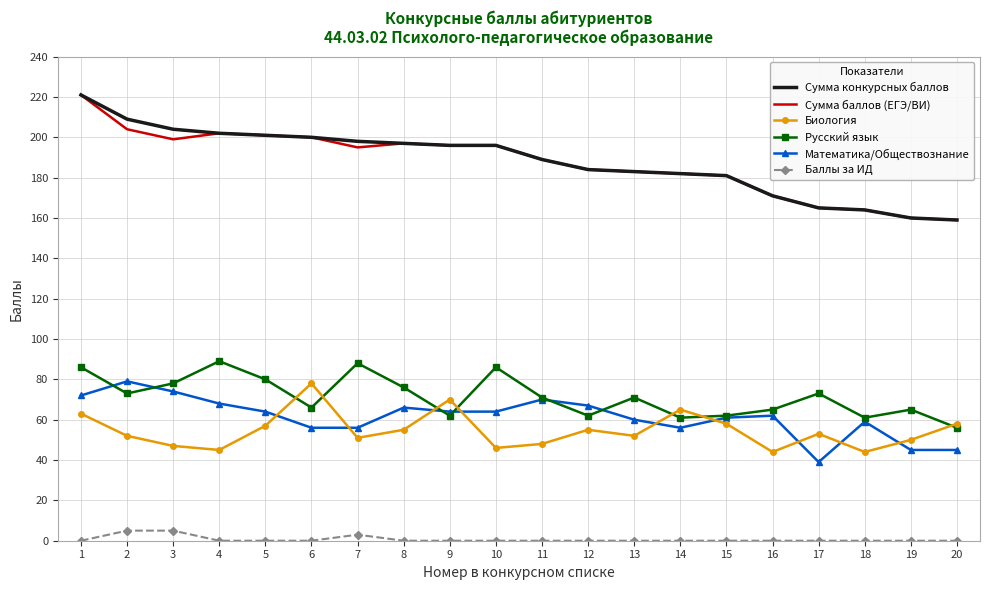

True or false: Баллы за ИД and Биология intersect in this chart.

False